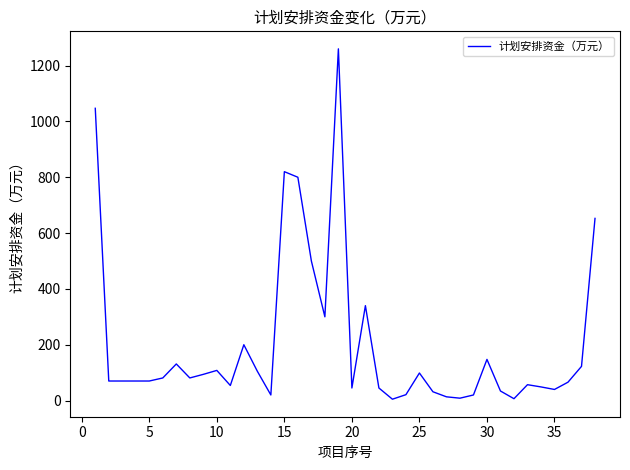

What is the greatest value displayed?

1260.0